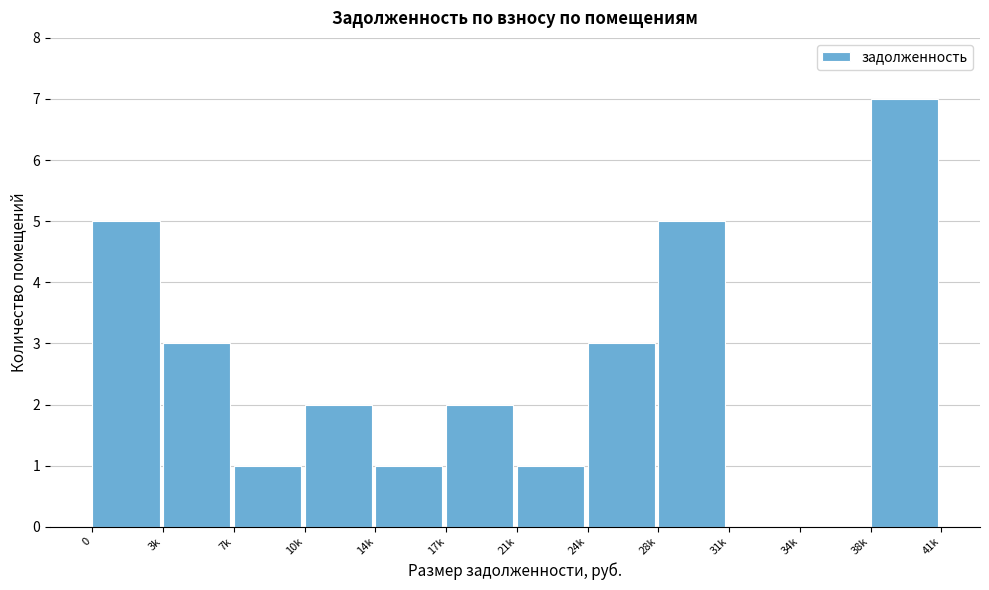

What is the maximum value shown in the chart?

7